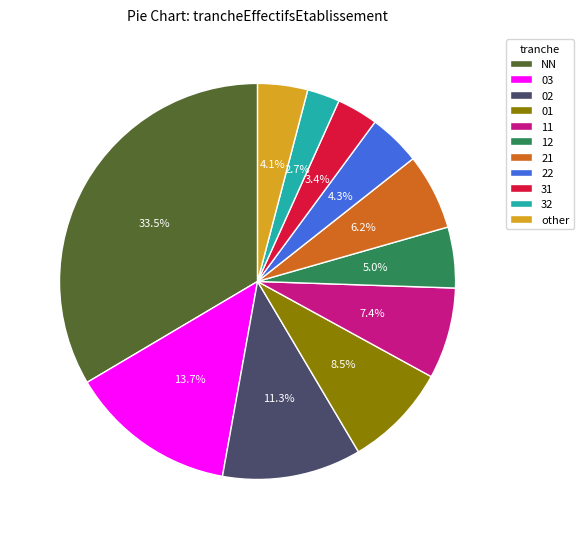

Between NN and other, which is larger?

NN